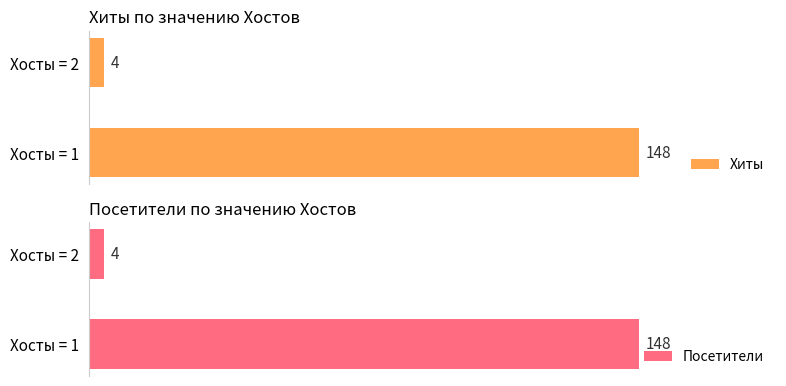

The value of Посетители at Хосты = 2 is 6. True or false?

False